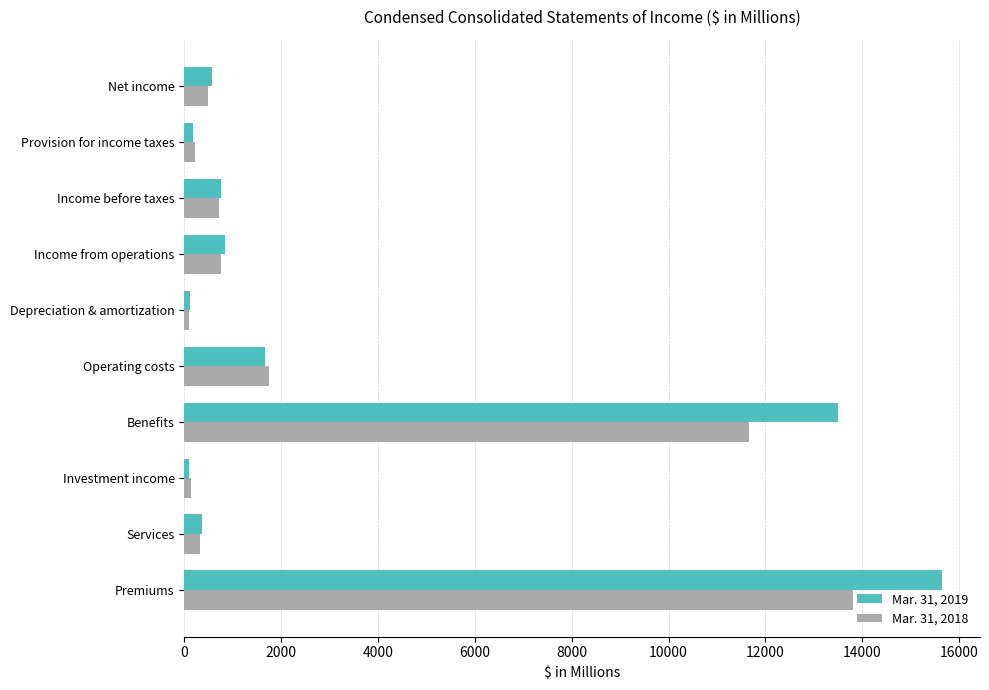

The value of Mar. 31, 2018 at Benefits is 5354. True or false?

False